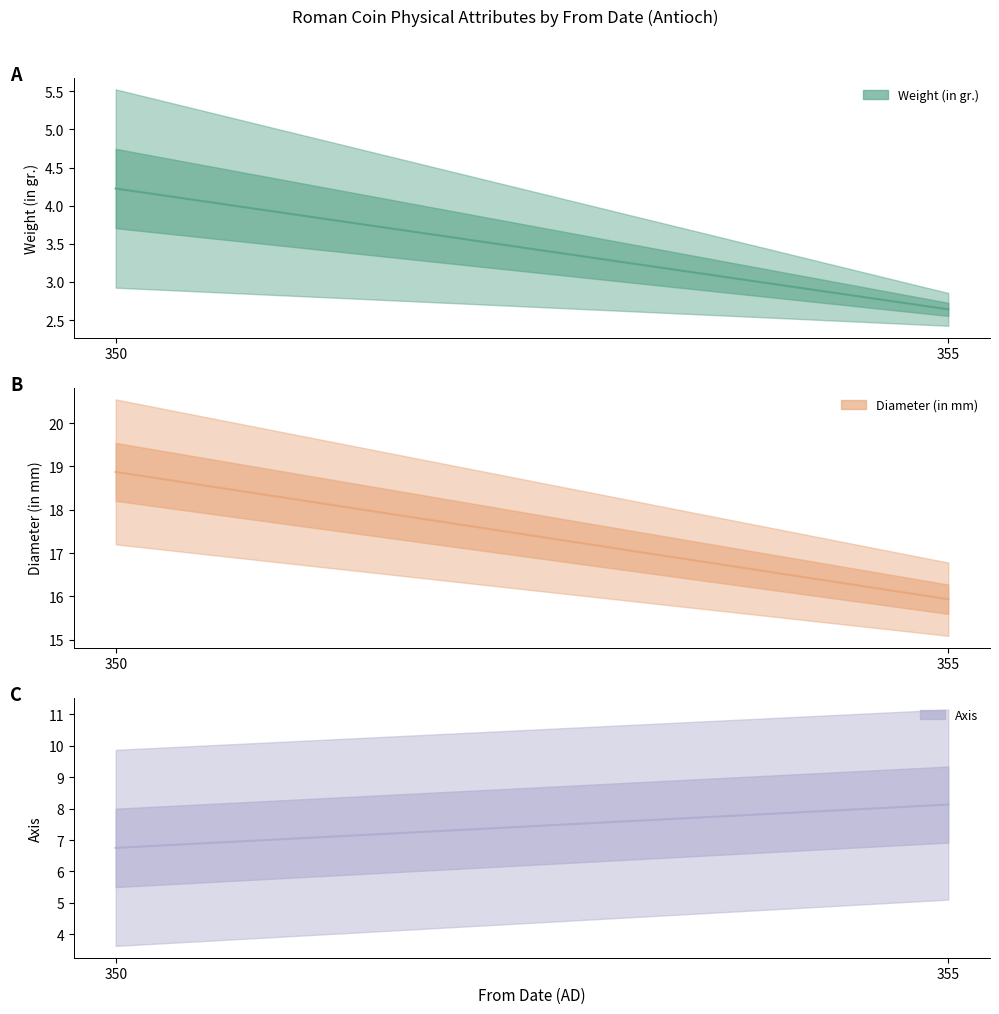

List the series in order of their overall mean, lowest first.

Weight (in gr.), Axis, Diameter (in mm)